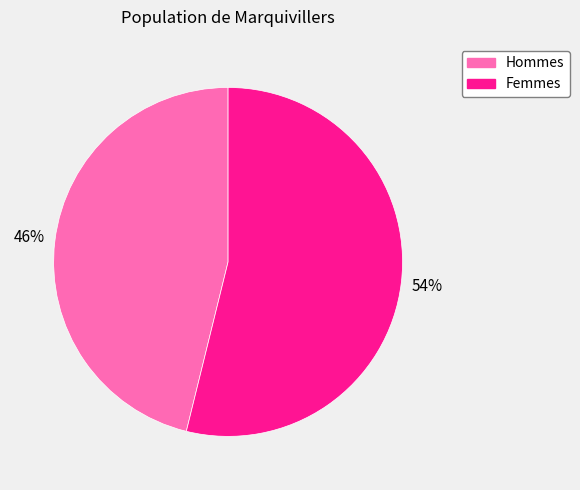

Which slice represents more than half of the pie?

Femmes